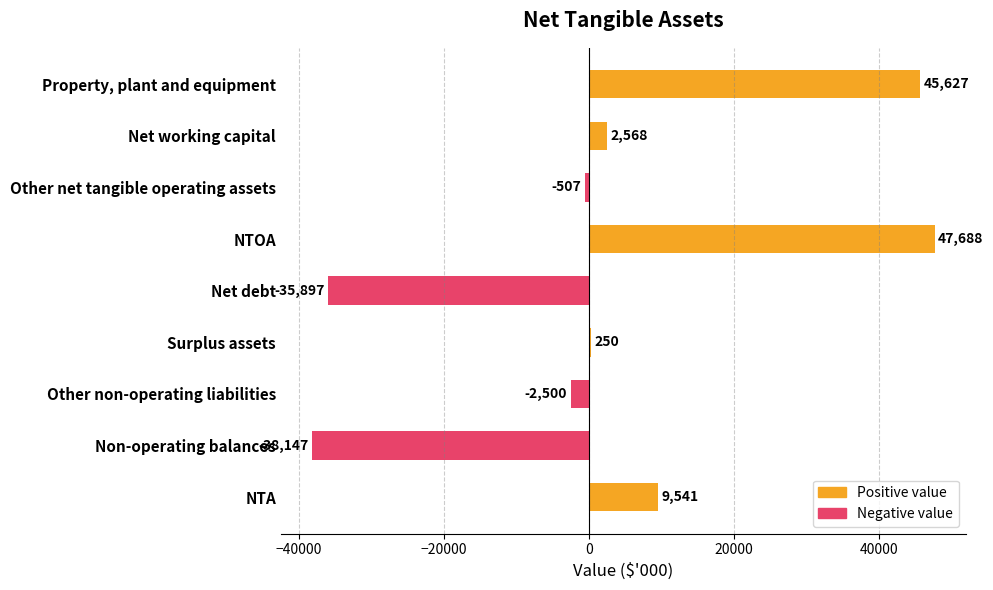

Reading left to right, extract all data points from this chart.

Property, plant and equipment=45627	Net working capital=2568	Other net tangible operating assets=-507	NTOA=47688	Net debt=-35897	Surplus assets=250	Other non-operating liabilities=-2500	Non-operating balances=-38147	NTA=9541